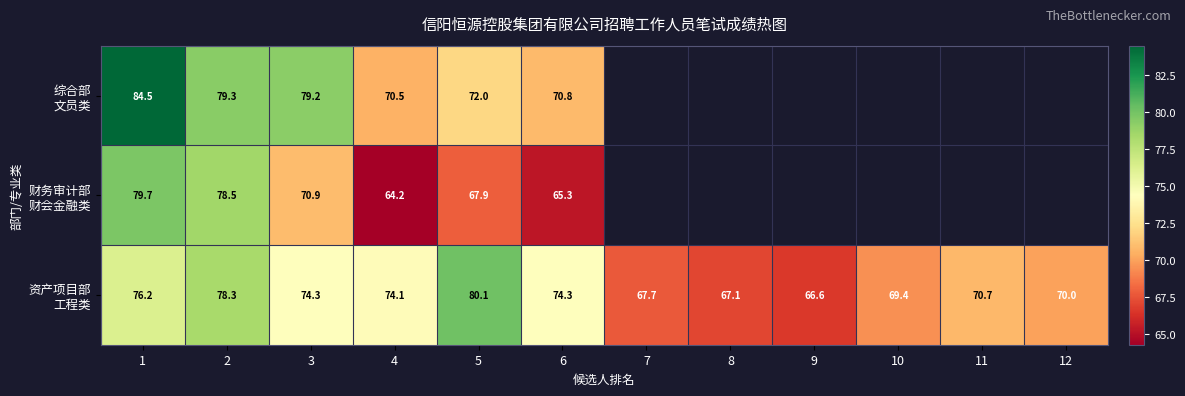

Which series has the largest total across all categories?

资产项目部 工程类